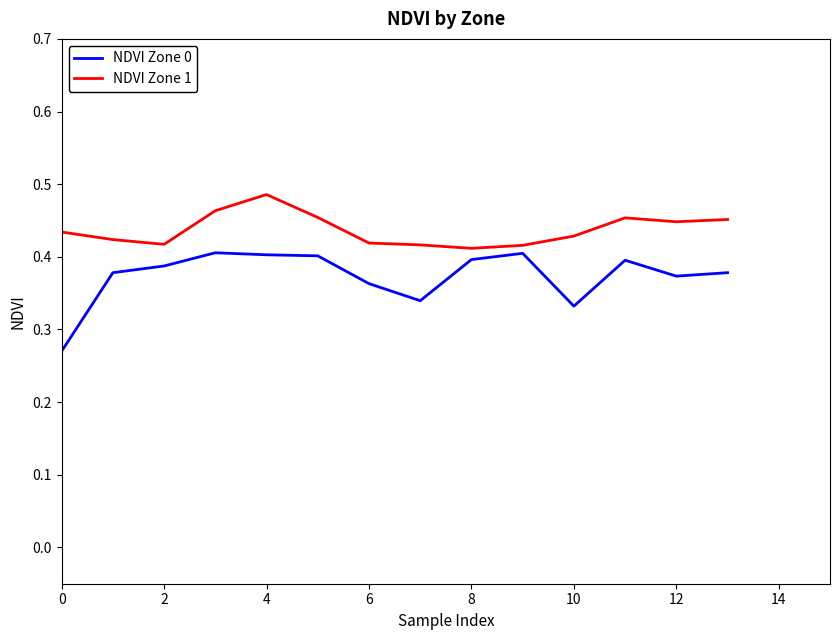

Which series has the largest total across all categories?

NDVI Zone 1